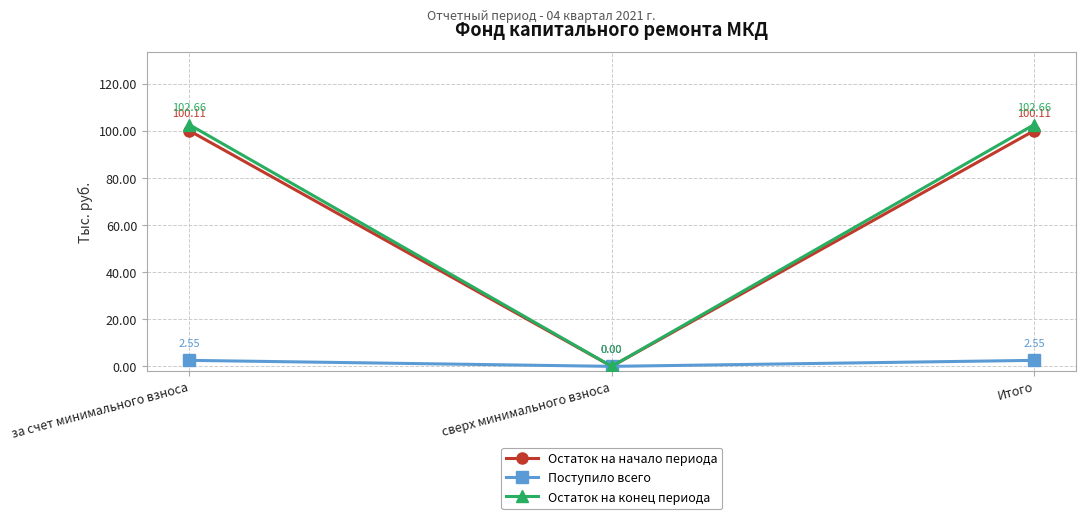

What is the label of the 2nd point from the right?

сверх минимального взноса